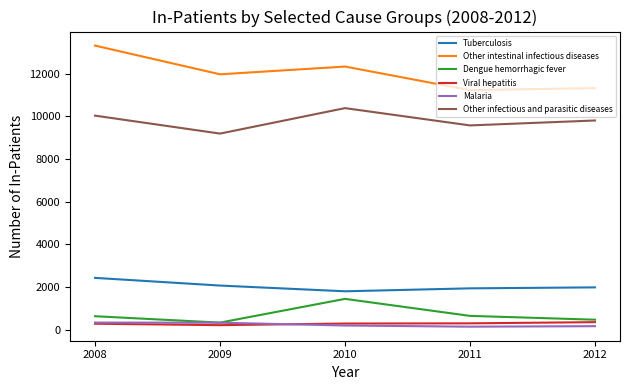

At which category does the chart reach its peak across all series?

2008